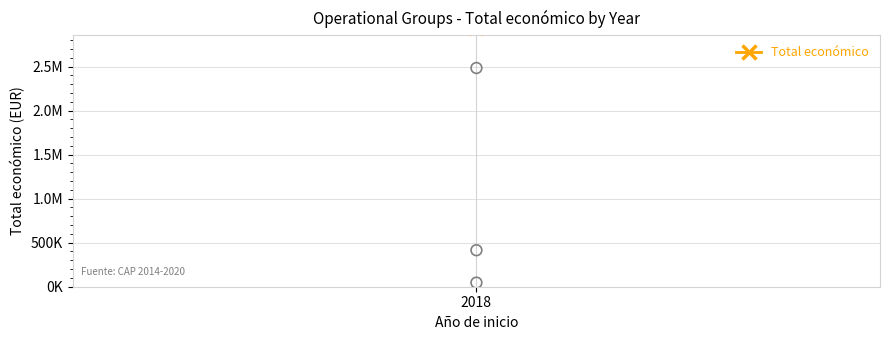

Approximately how many times larger is the value at 2018 compared to 2018?

9.0